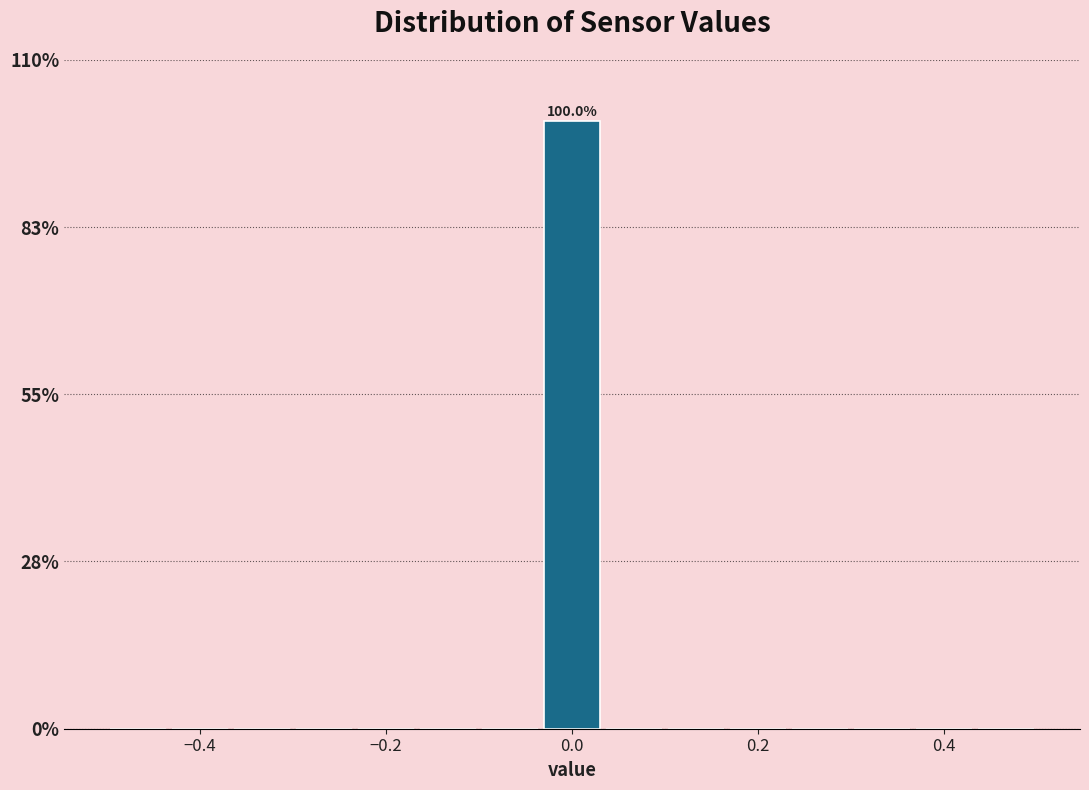

Read against the x-axis, roughly where is the centre of the tallest bar?

0.00